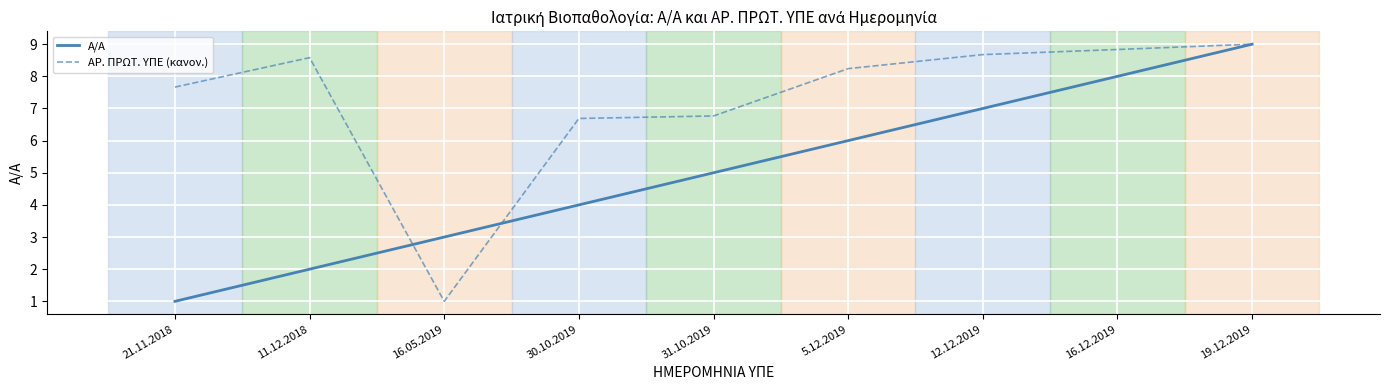

At 16.05.2019, list the series in order from smallest to largest.

ΑΡ. ΠΡΩΤ. ΥΠΕ (κανον.), Α/Α